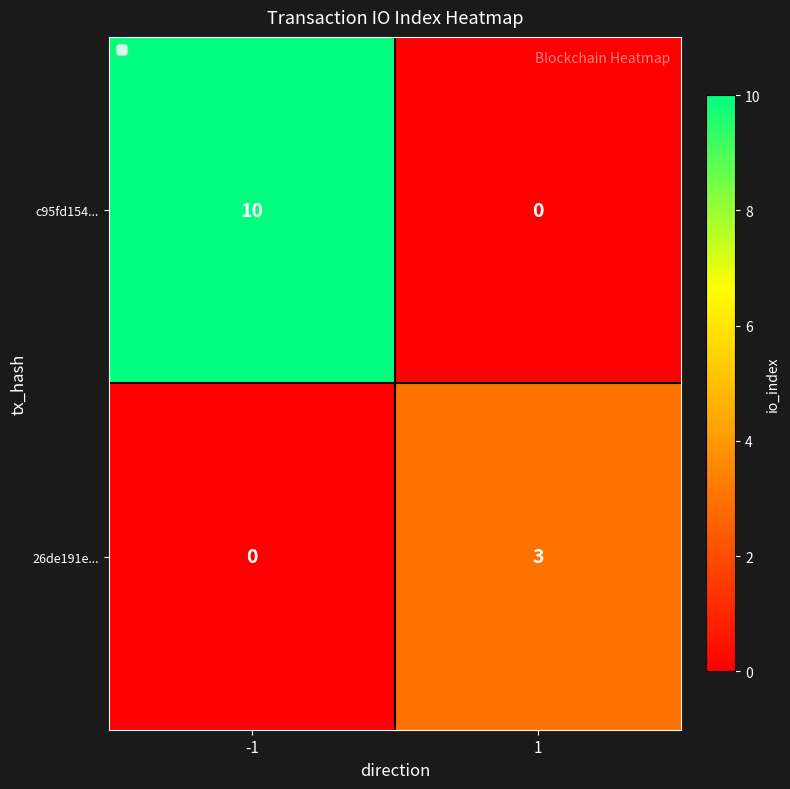

Count the number of categories in the chart.

2